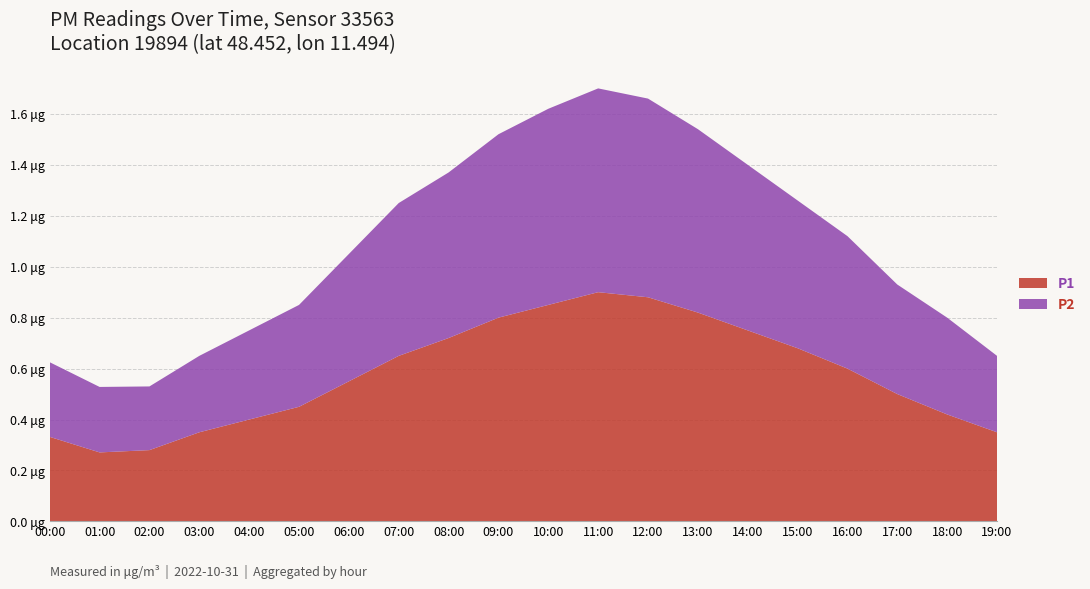

Reading left to right, extract all data points from this chart.

P1: 0.3	0.3	0.3	0.3	0.4	0.5	0.6	0.7	0.7	0.8	0.8	0.9	0.9	0.8	0.8	0.7	0.6	0.5	0.4	0.3
P2: 0.3	0.3	0.2	0.3	0.3	0.4	0.5	0.6	0.7	0.7	0.8	0.8	0.8	0.7	0.7	0.6	0.5	0.4	0.4	0.3